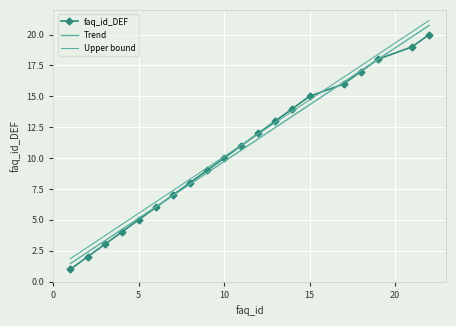

Rank the categories by value from lowest to highest.

1, 2, 3, 4, 5, 6, 7, 8, 9, 10, 11, 12, 13, 14, 15, 17, 18, 19, 21, 22